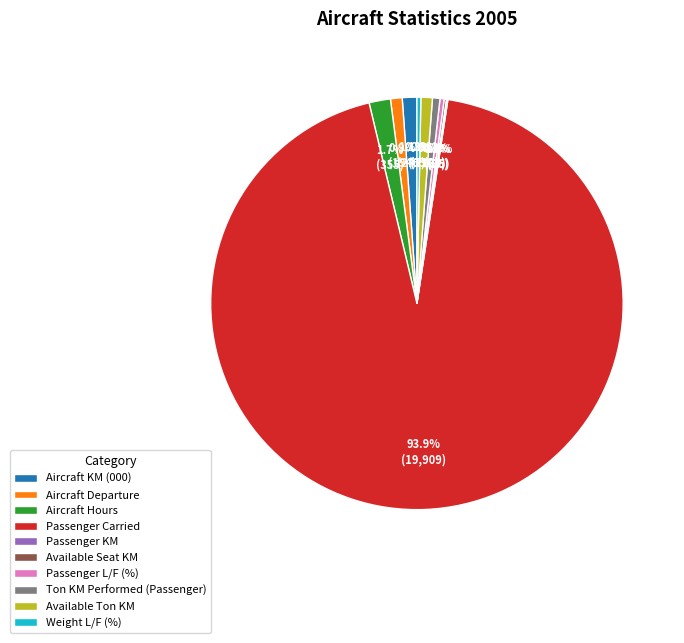

Which has a higher value, Aircraft Hours or Aircraft KM (000)?

Aircraft Hours